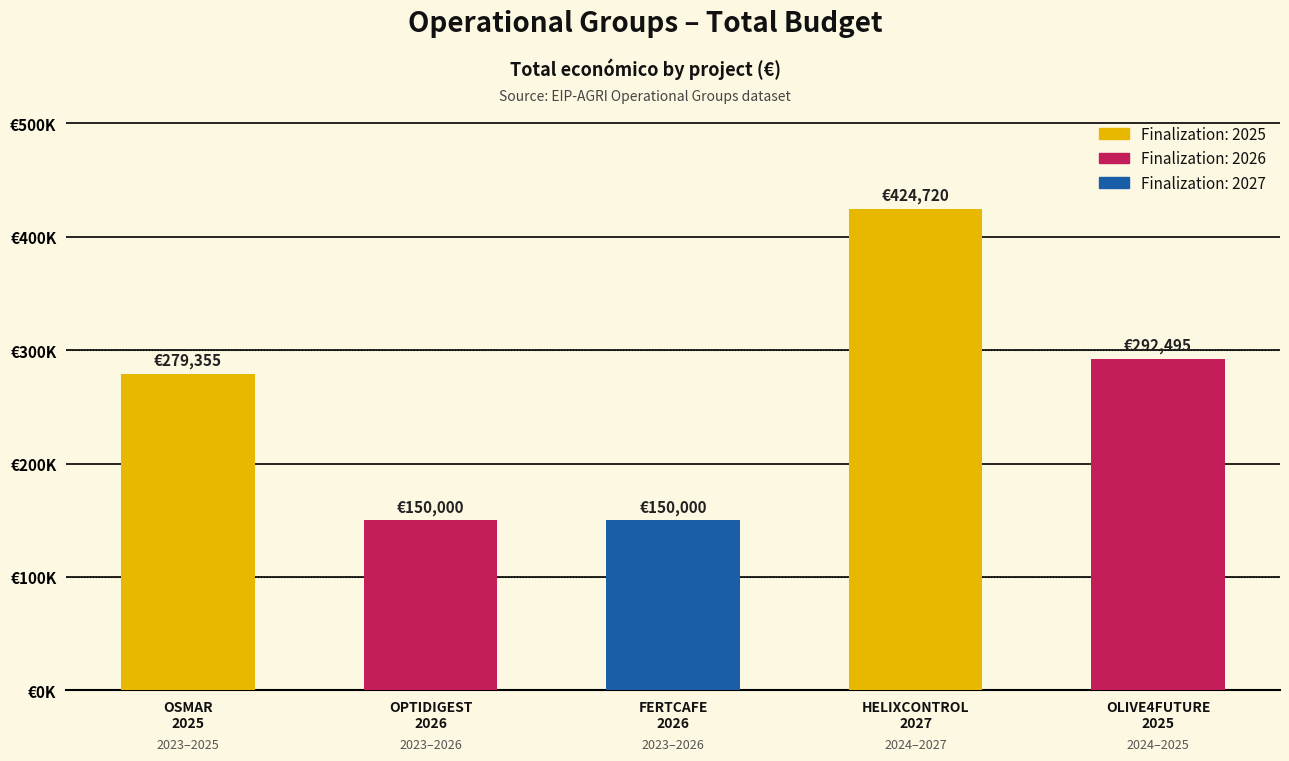

The value at HELIXCONTROL
2027 is 424720. True or false?

True